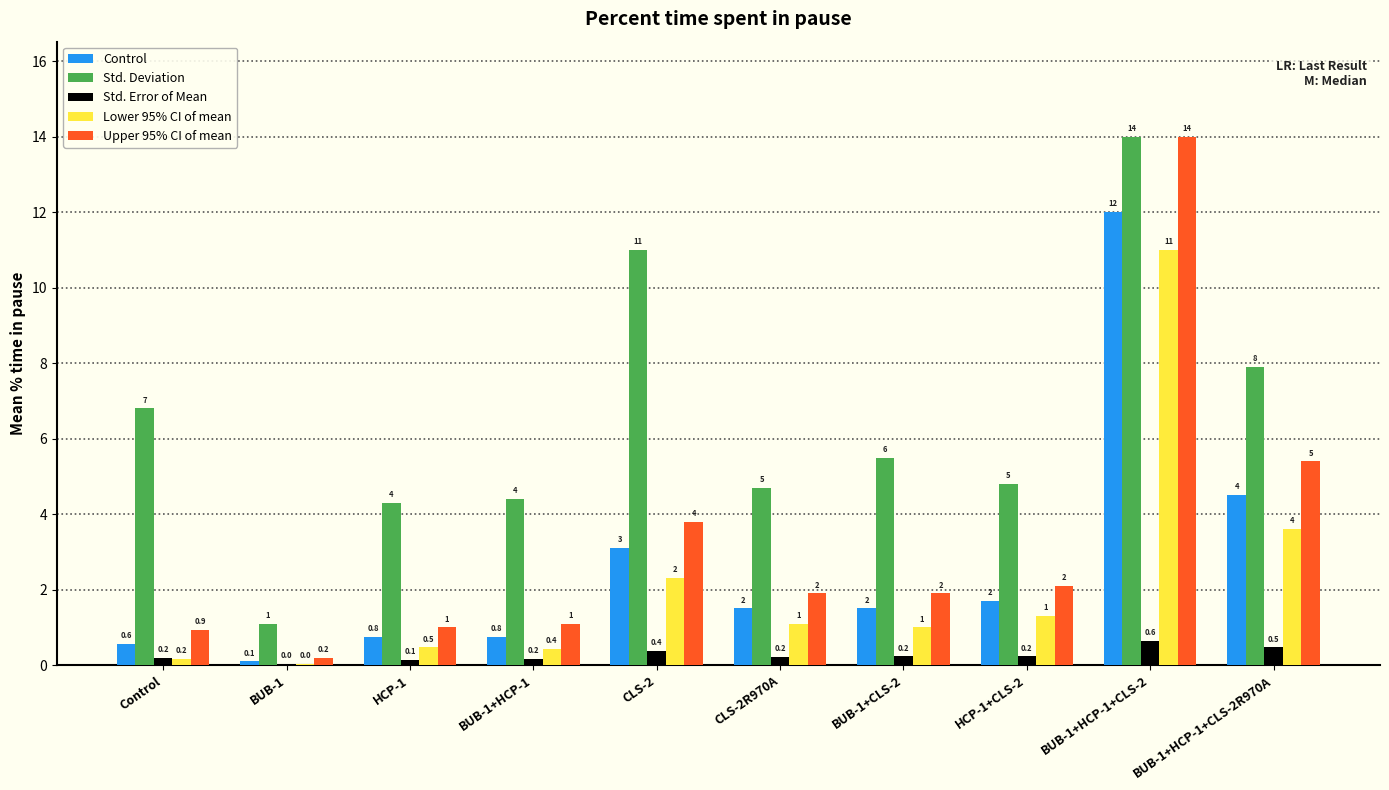

Are the bars grouped side by side (vs. stacked)?

Yes